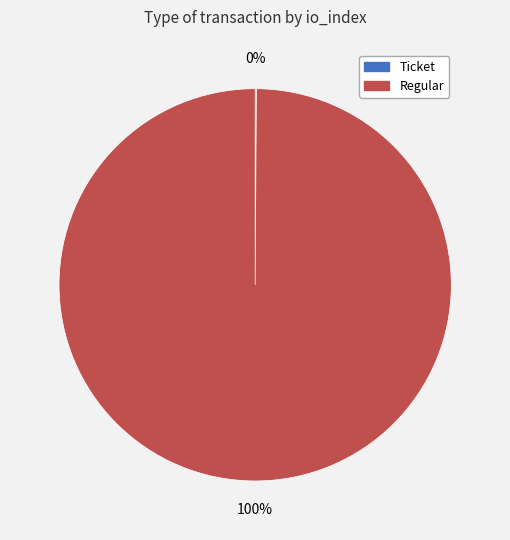

Does any single category account for the majority?

Yes